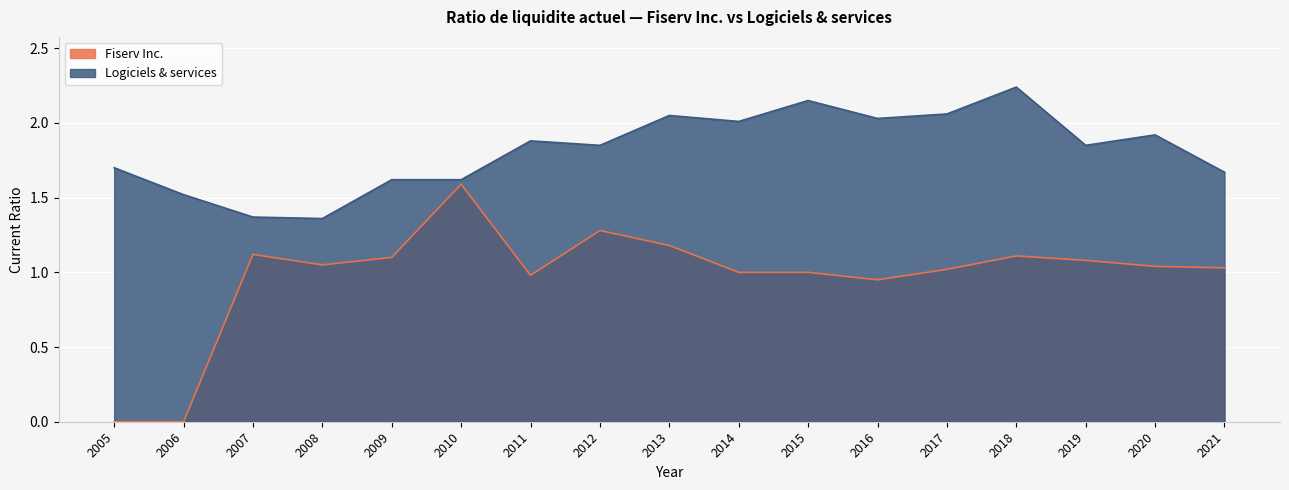

How many interior local peaks does the Logiciels & services series have?

5